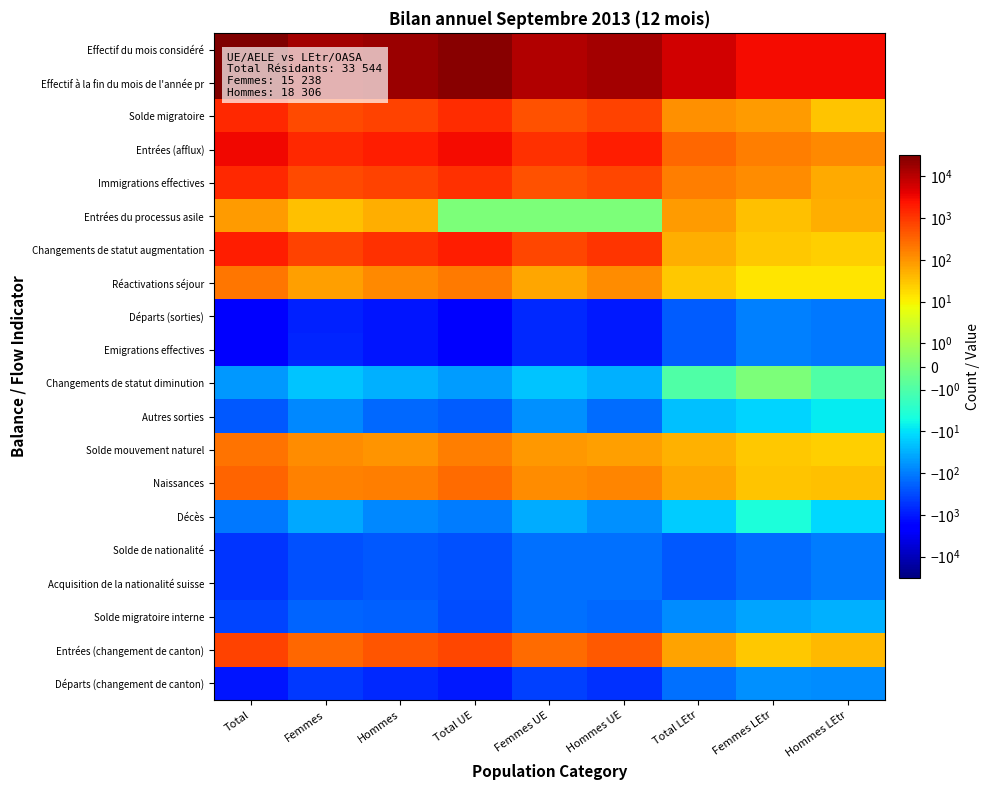

At which category is the sum across all series the highest?

Total